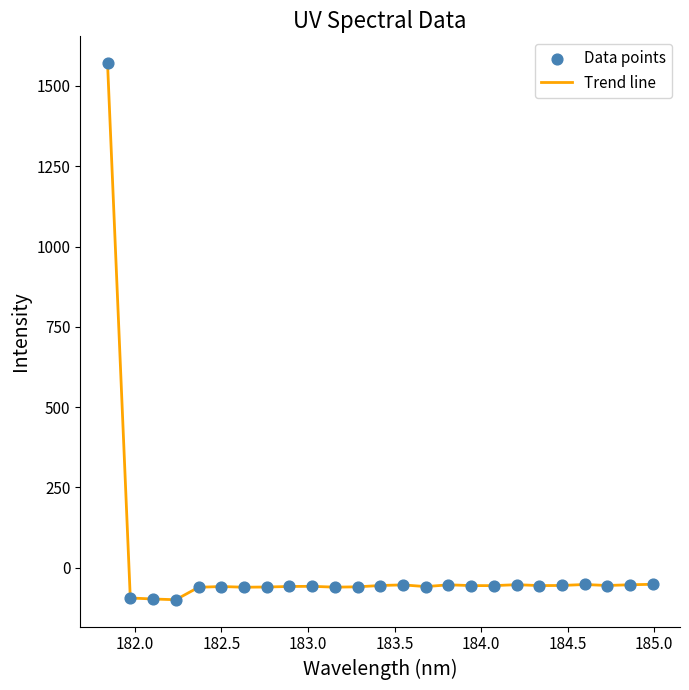

What is the greatest value displayed?

1570.9